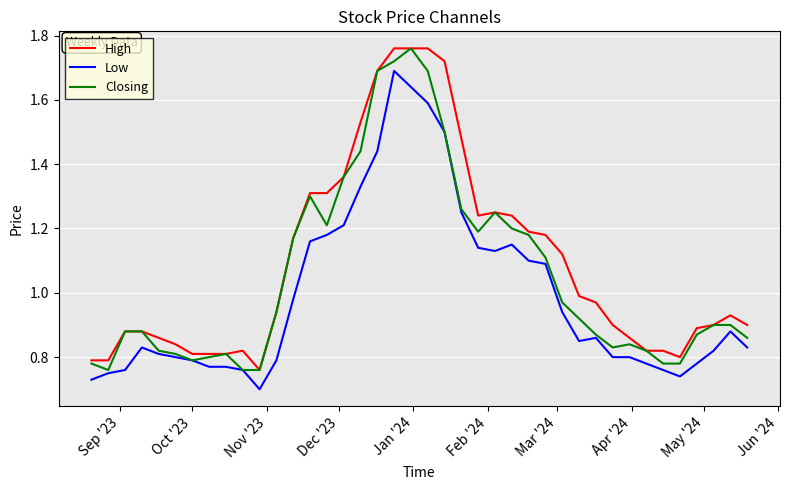

List the series in order of their overall mean, highest first.

High, Closing, Low